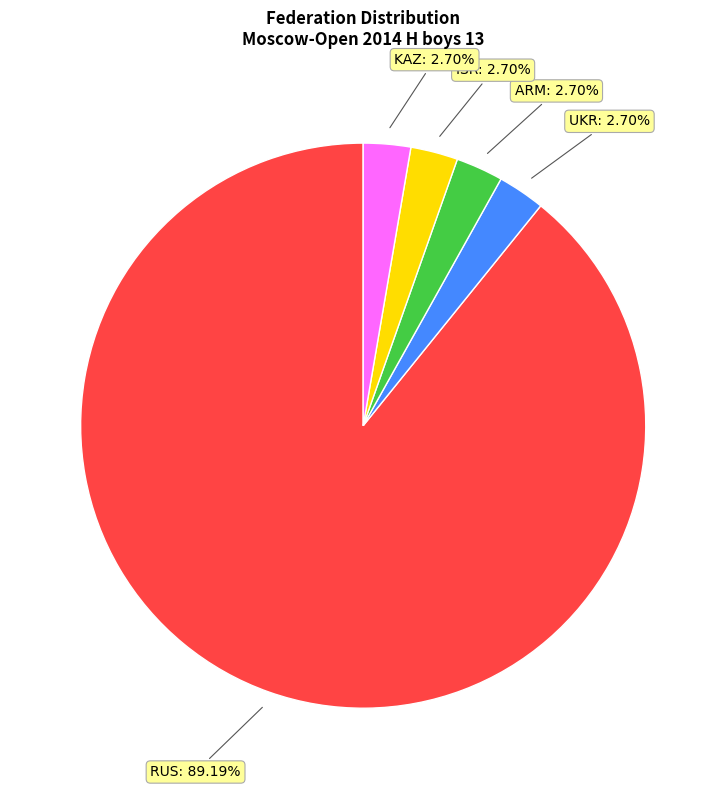

Approximately how many times larger is the value at ISR compared to KAZ?

1.0